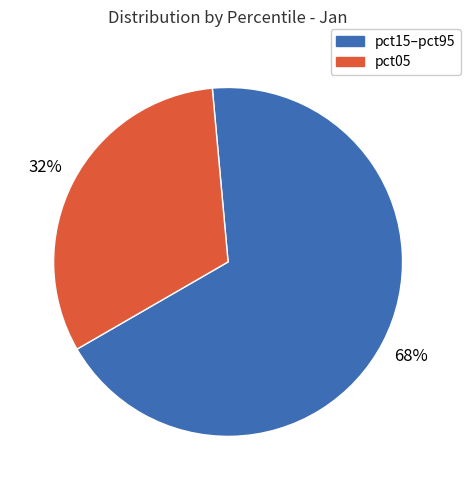

To the nearest percent, what is the difference between the pct15–pct95 and pct05 slice percentages?

36%